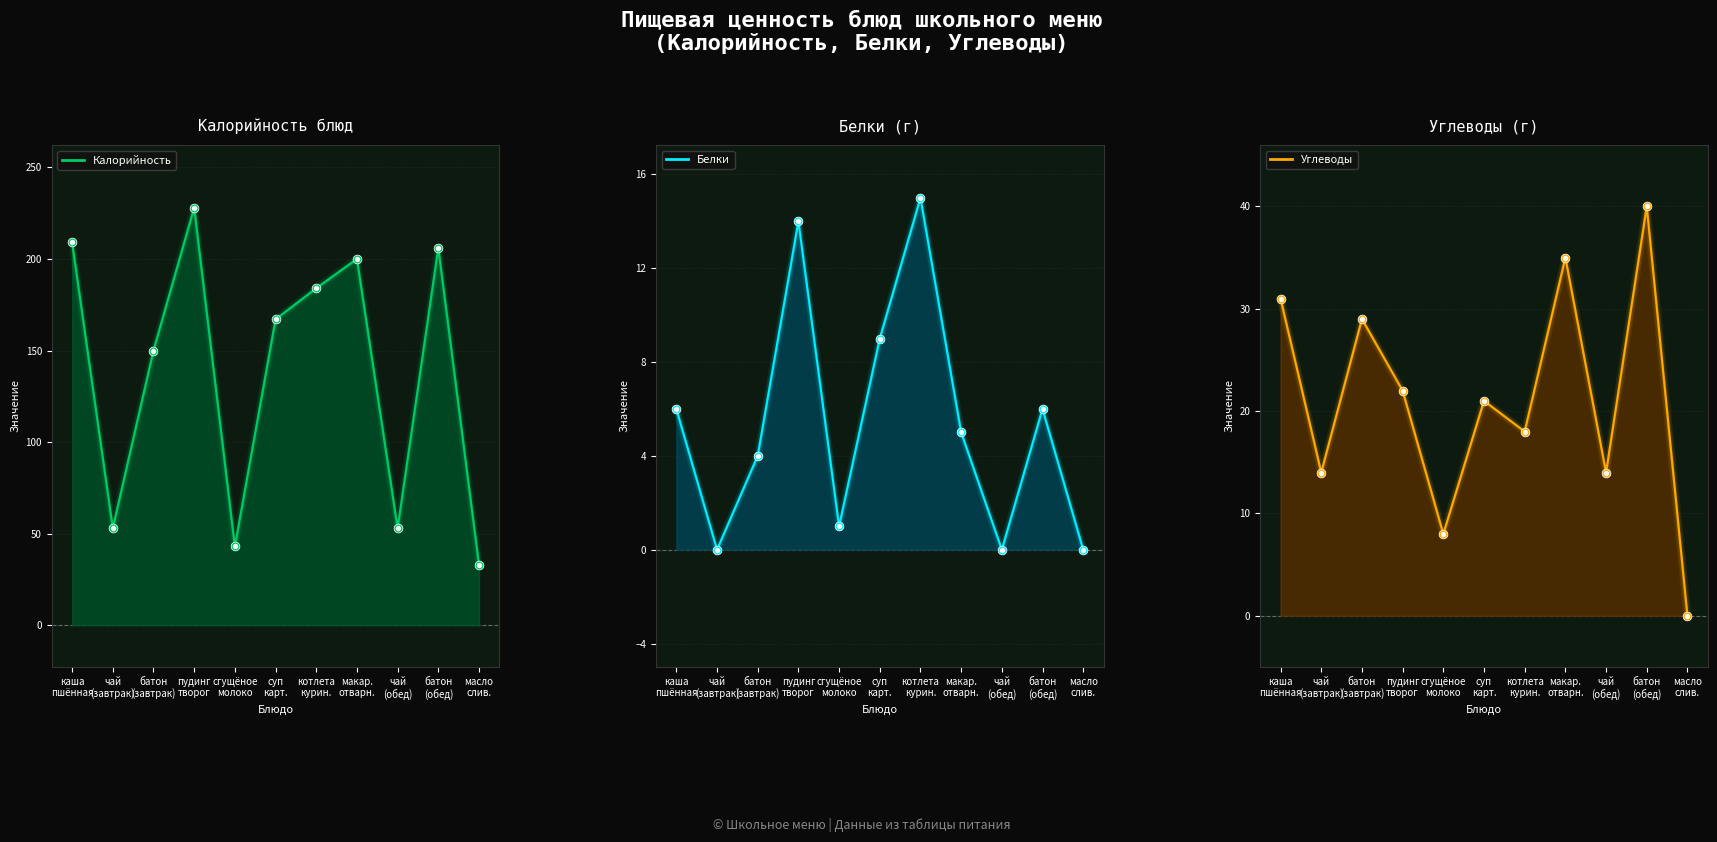

What is the total value across all series at чай
(обед)?

67